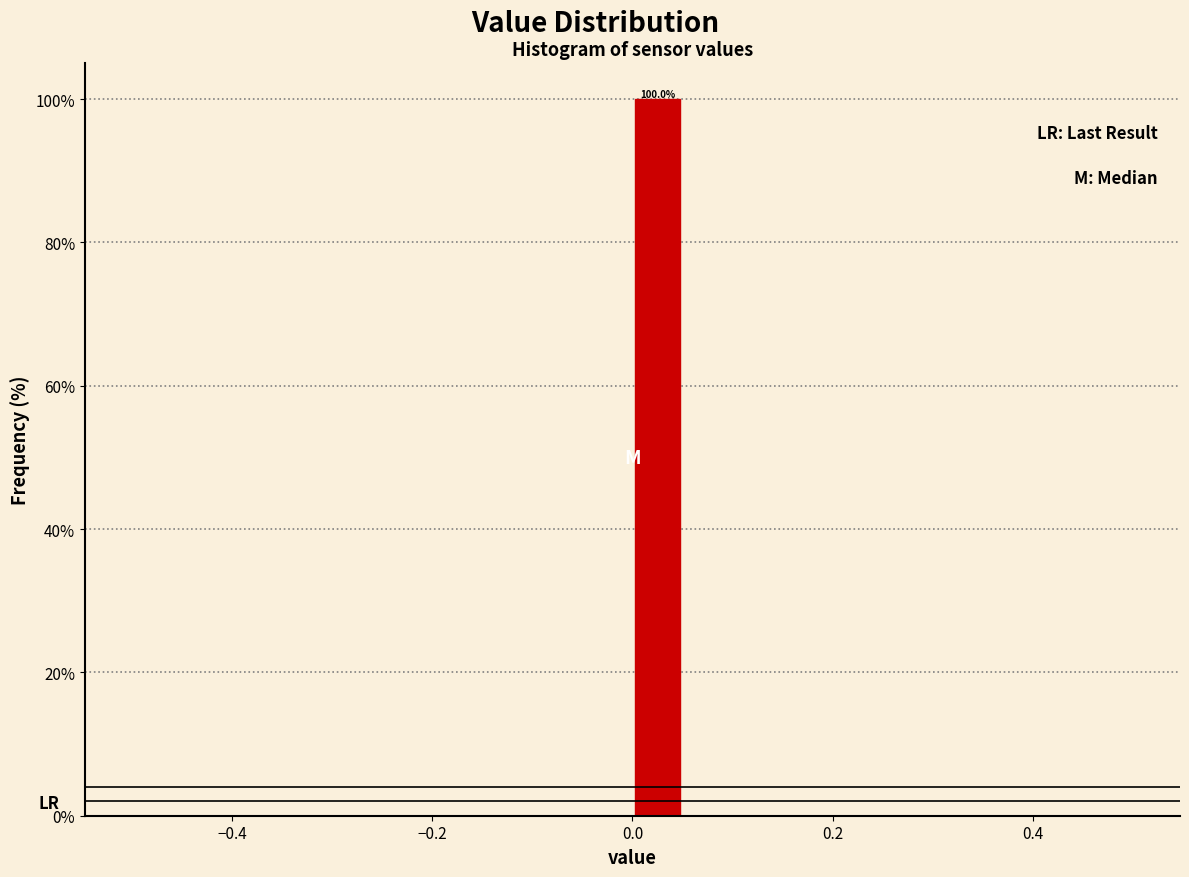

Around what value on the x-axis is the tallest bar? Give the approximate position of its centre, as read against the axis.

0.02